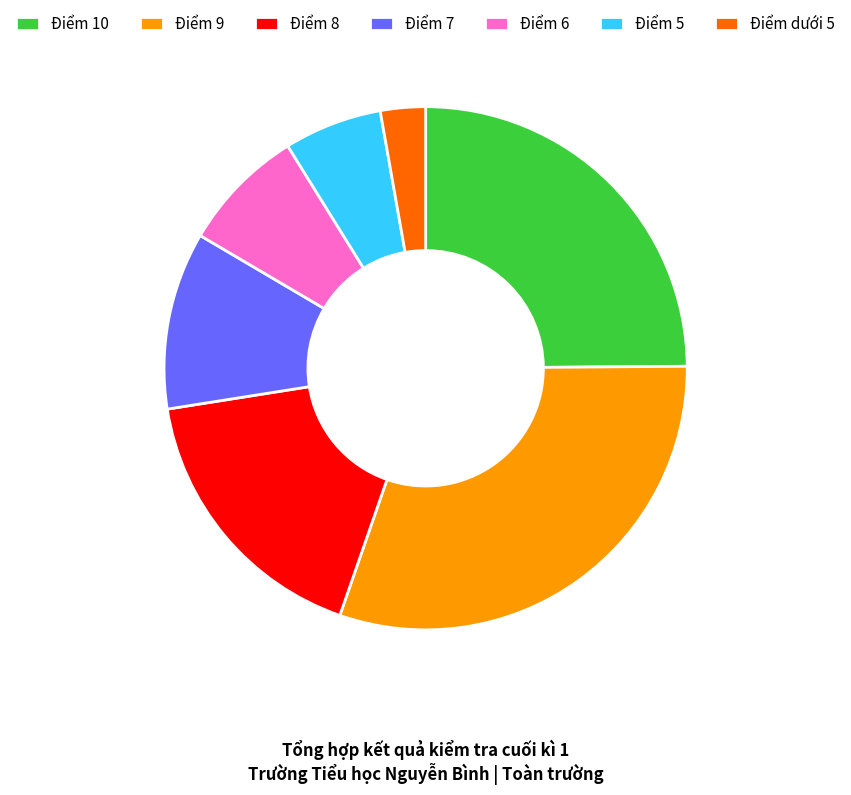

Approximately how many times larger is the value at Điểm 8 compared to Điểm 5?

2.8